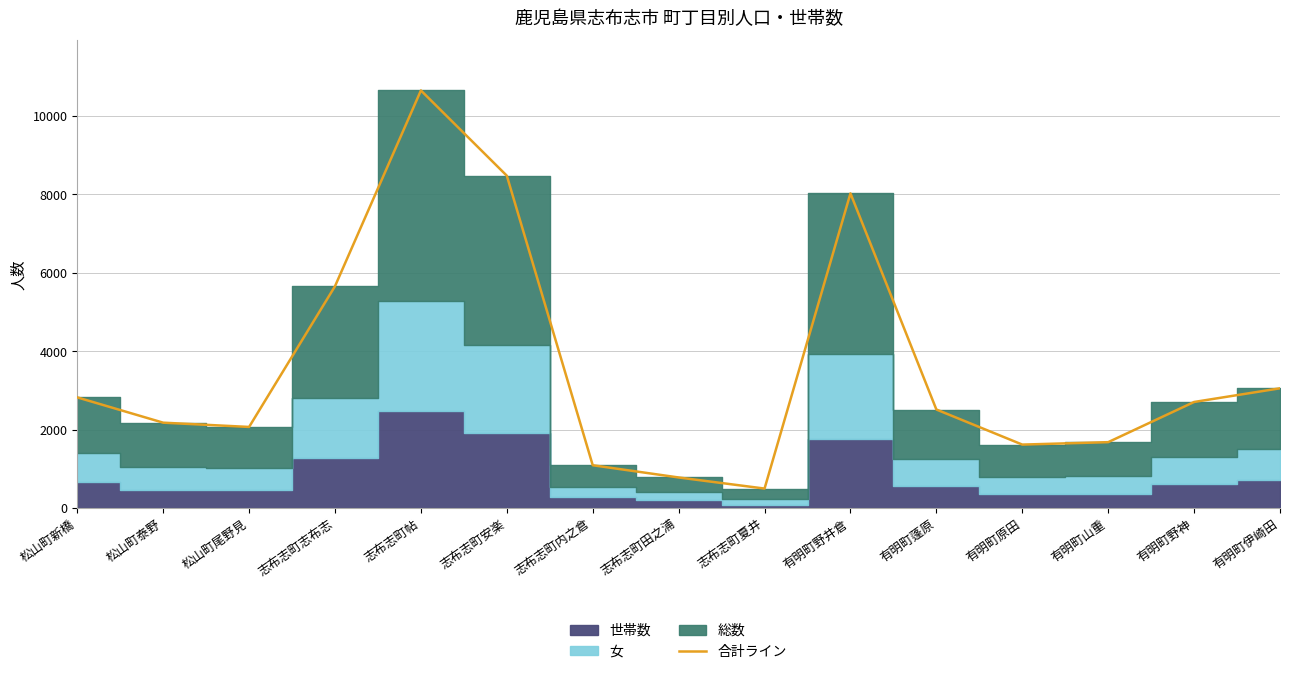

Which label corresponds to the largest value in the chart?

志布志町帖